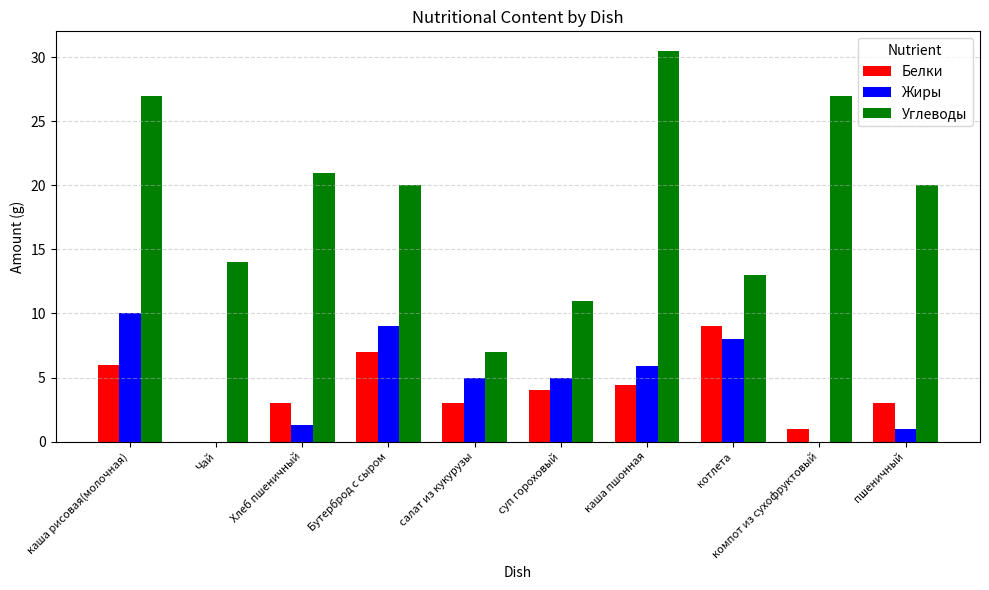

How many data points does each series have?

10